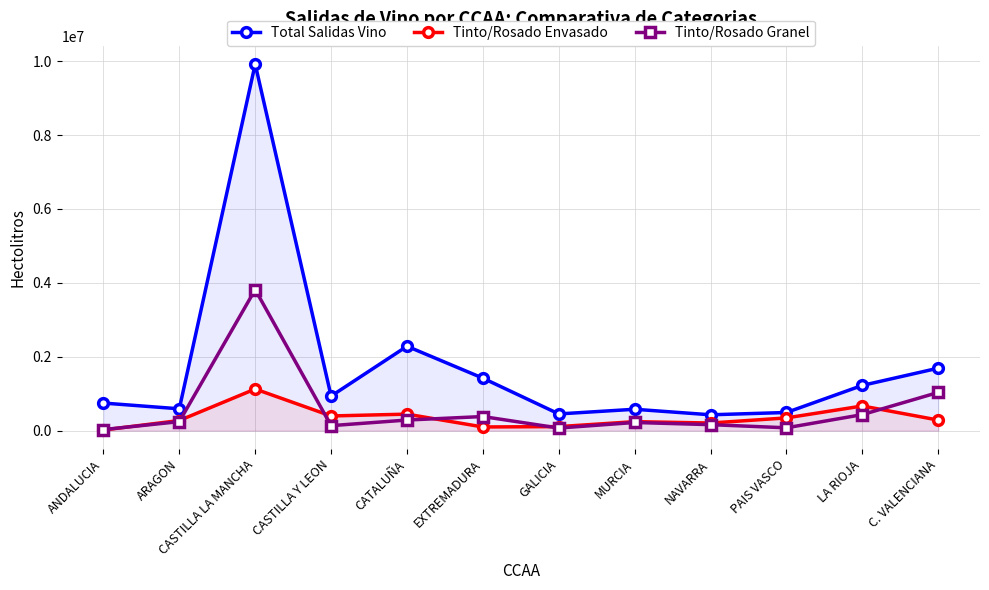

Reading left to right, extract all data points from this chart.

Total Salidas Vino: ANDALUCIA=747289	ARAGON=591861	CASTILLA LA MANCHA=9920417	CASTILLA Y LEON=935674	CATALUÑA=2285134	EXTREMADURA=1421267	GALICIA=453221	MURCIA=579394	NAVARRA=429798	PAIS VASCO=492104	LA RIOJA=1225560	C. VALENCIANA=1692015
Tinto/Rosado Envasado: ANDALUCIA=18411	ARAGON=274862	CASTILLA LA MANCHA=1127103	CASTILLA Y LEON=398117	CATALUÑA=447404	EXTREMADURA=100140	GALICIA=110017	MURCIA=243776	NAVARRA=207034	PAIS VASCO=345607	LA RIOJA=668423	C. VALENCIANA=286644
Tinto/Rosado Granel: ANDALUCIA=29285	ARAGON=244665	CASTILLA LA MANCHA=3818577	CASTILLA Y LEON=135630	CATALUÑA=287746	EXTREMADURA=382453	GALICIA=71175	MURCIA=221614	NAVARRA=162779	PAIS VASCO=77627	LA RIOJA=434655	C. VALENCIANA=1035114